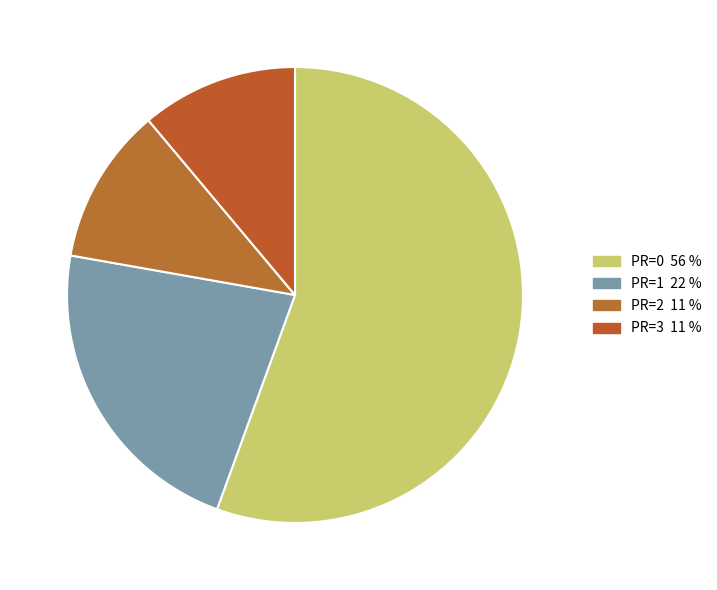

How many slices are in this pie chart?

4